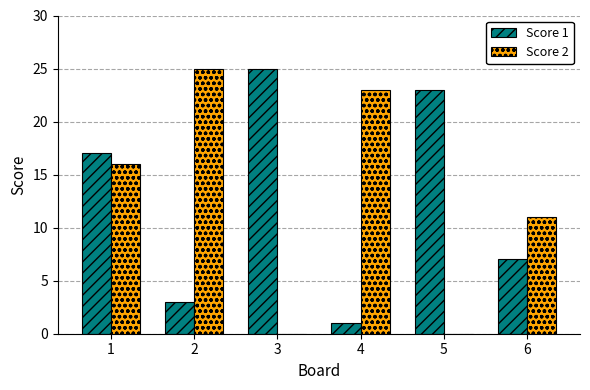

At which category is the sum across all series the highest?

1